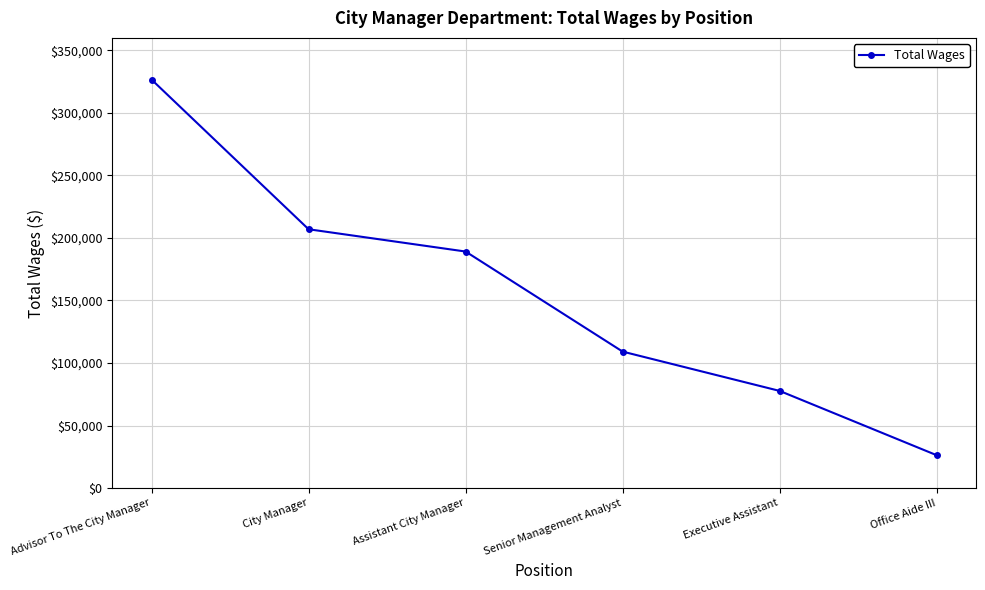

List the labels in order of value, largest first.

Advisor To The City Manager, City Manager, Assistant City Manager, Senior Management Analyst, Executive Assistant, Office Aide III